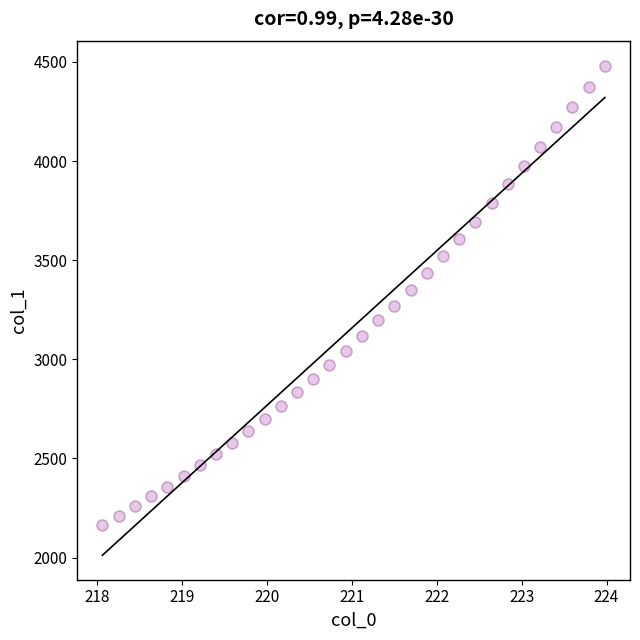

What is the range of X values (max minus min)?

5.9